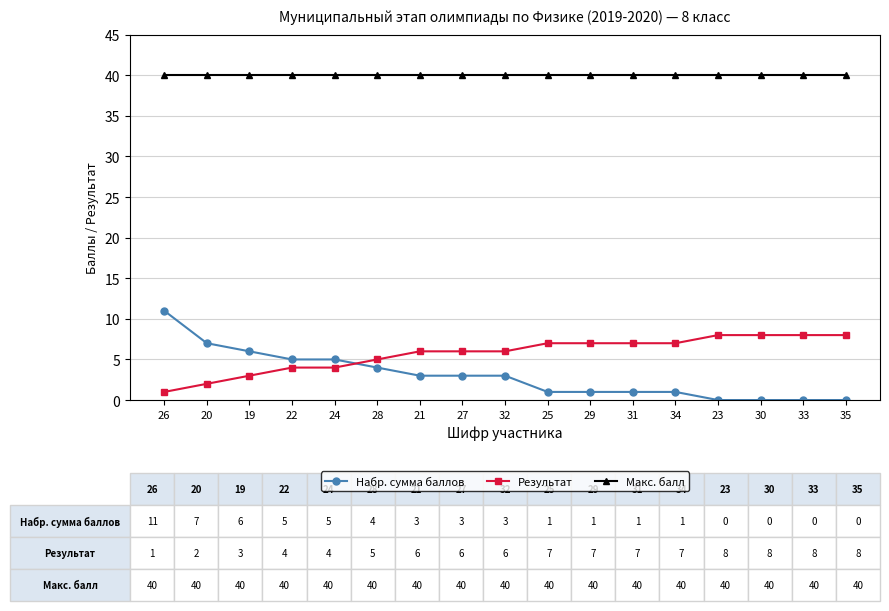

How many intersections are there between Набр. сумма баллов and Результат?

1